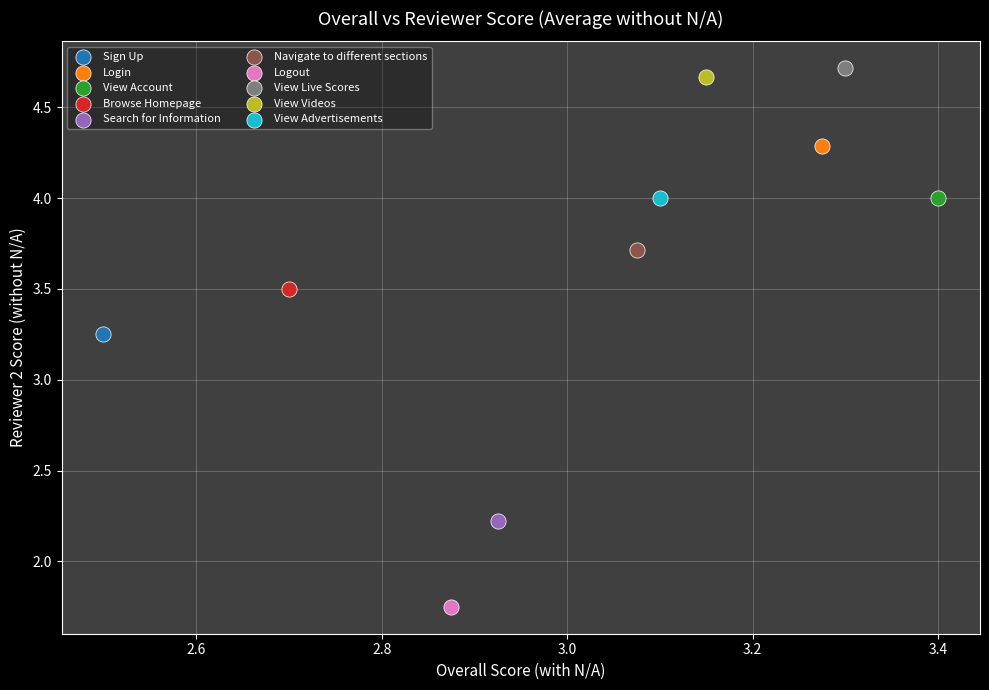

Which series reaches the maximum Y coordinate?

View Live Scores